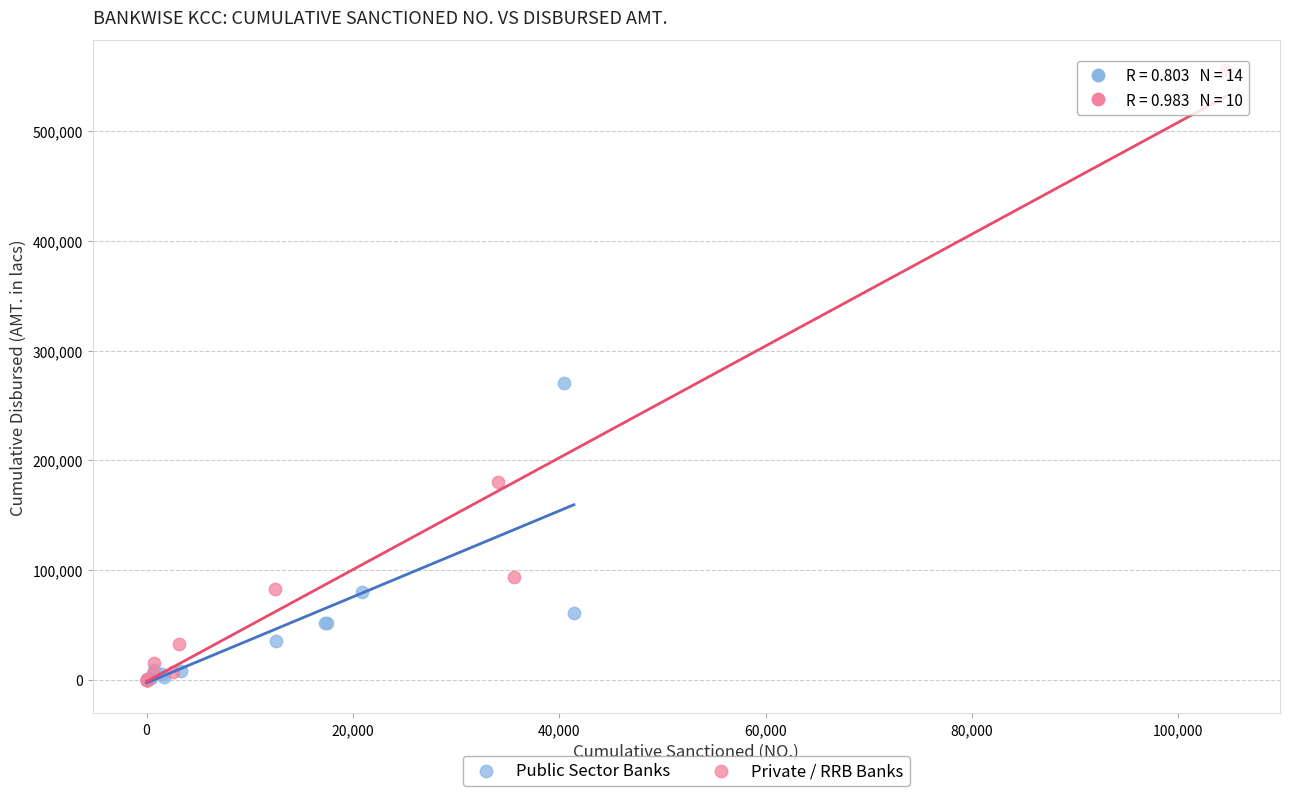

Which series reaches the maximum Y coordinate?

Private / RRB Banks